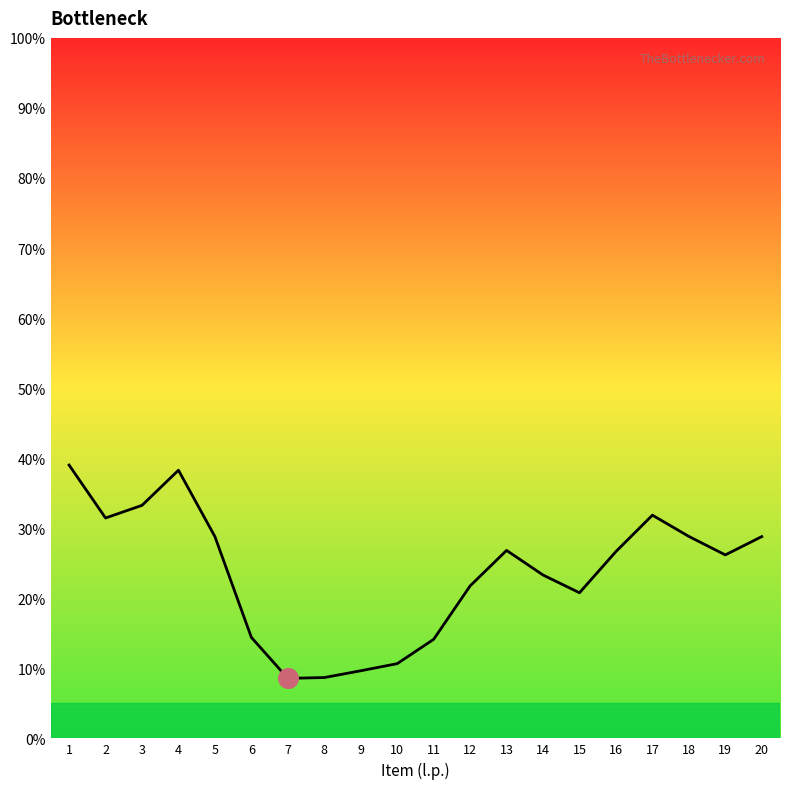

What is the change in value from 6 to 13?

+12.4